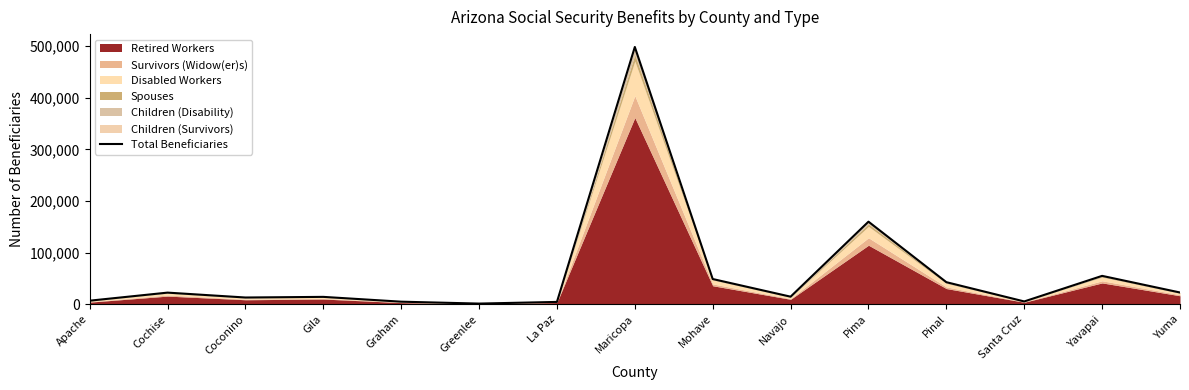

Reading left to right, list all the values displayed in this chart.

6864	22479	13020	14249	4932	1259	4475	498202	48807	14634	159881	42711	5392	54921	22711